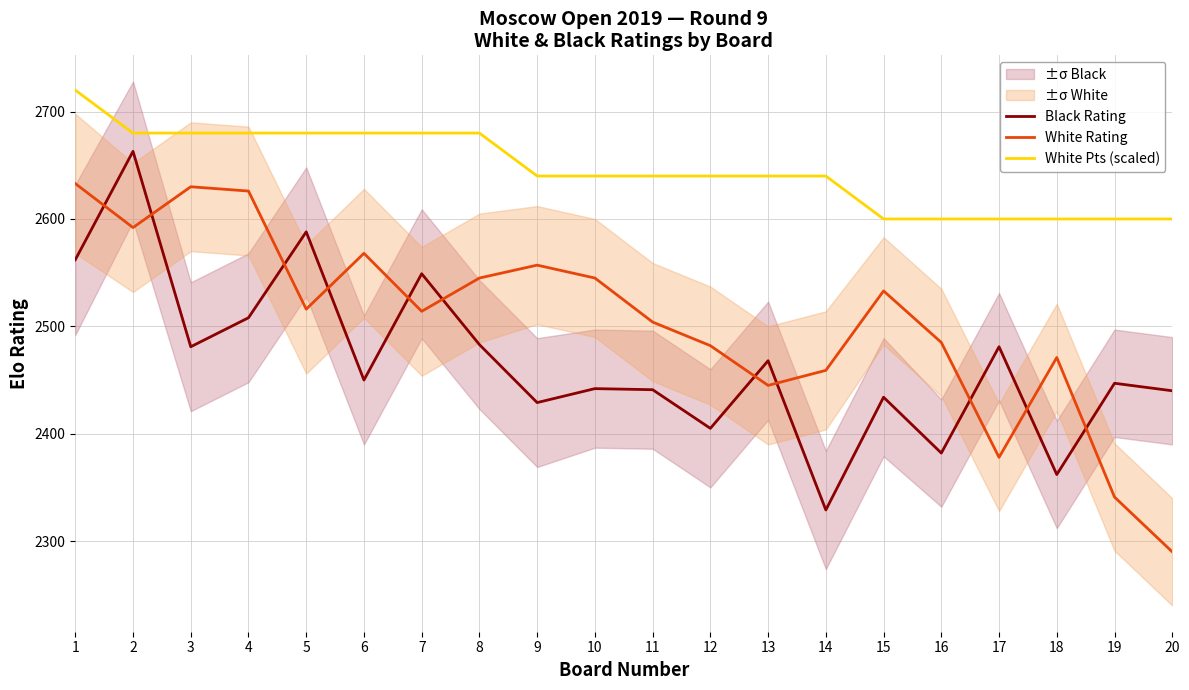

True or false: White Rating has a value of 2533 at 15.

True